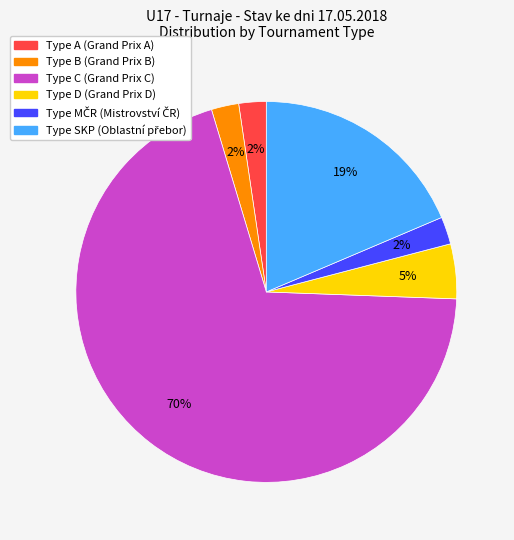

Does any single category account for the majority?

Yes